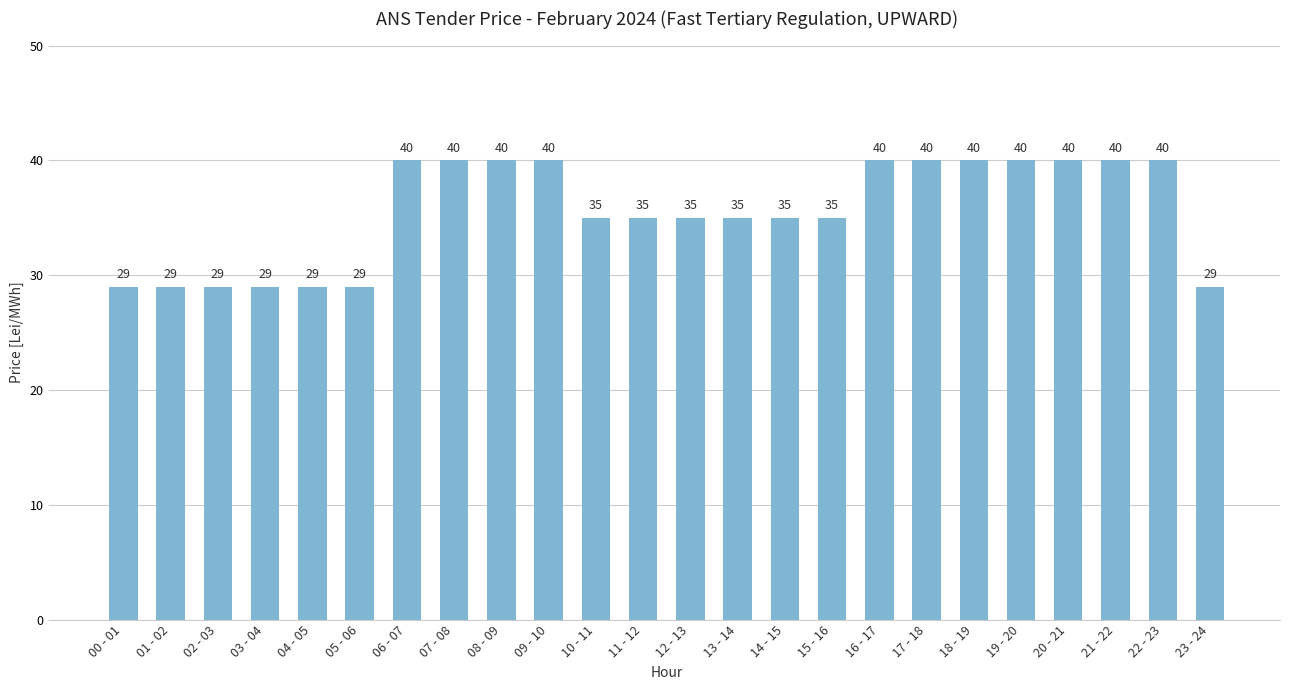

How many data points does each series have?

24